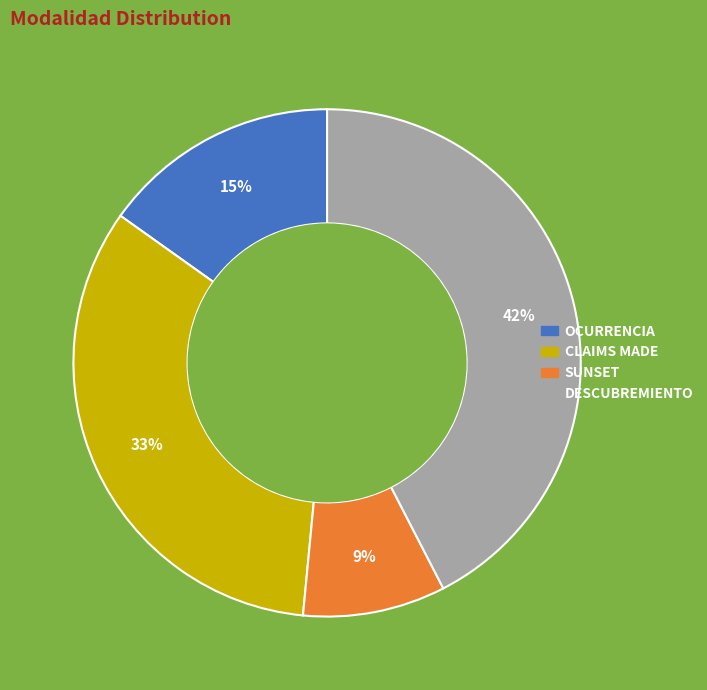

Is there a majority slice in this chart?

No